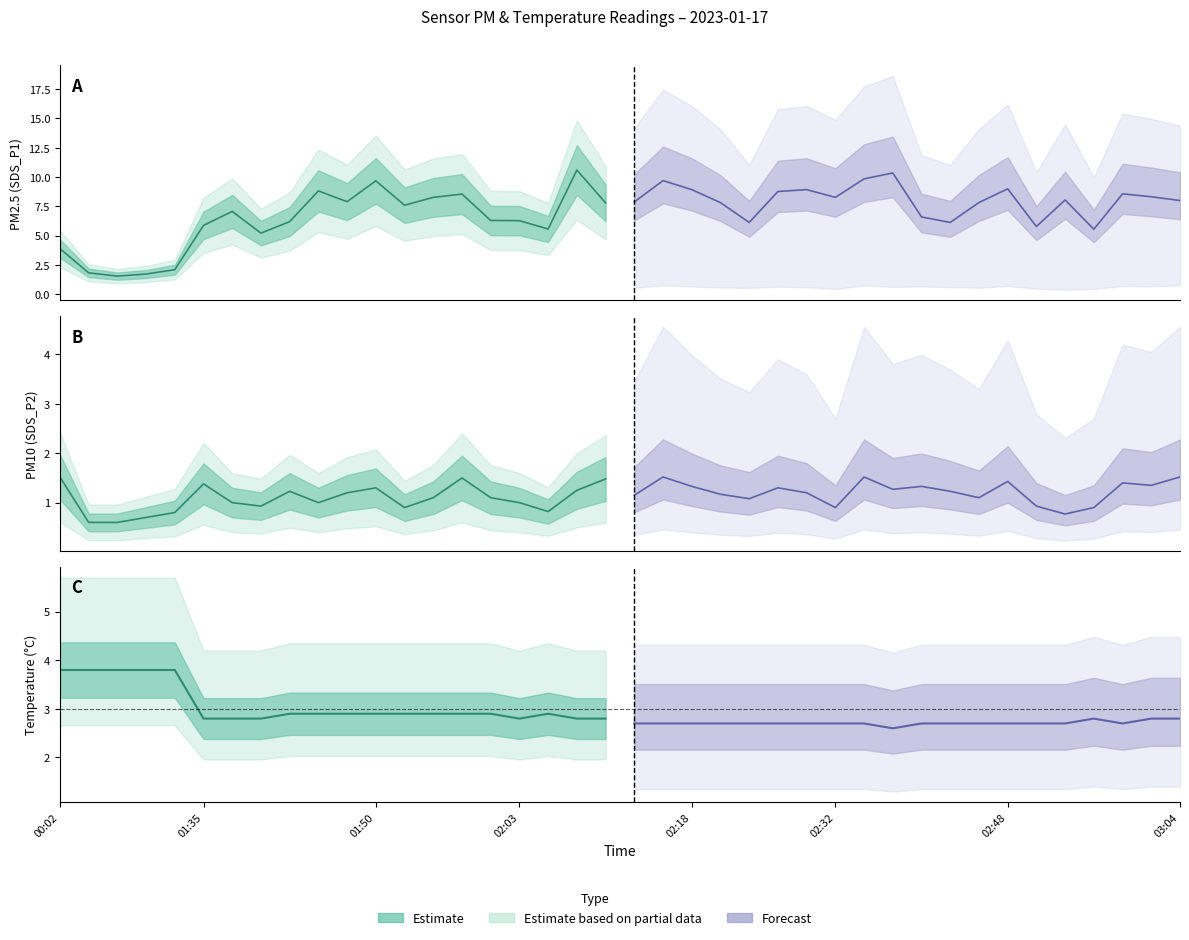

True or false: Temp and SDS_P1 intersect in this chart.

True